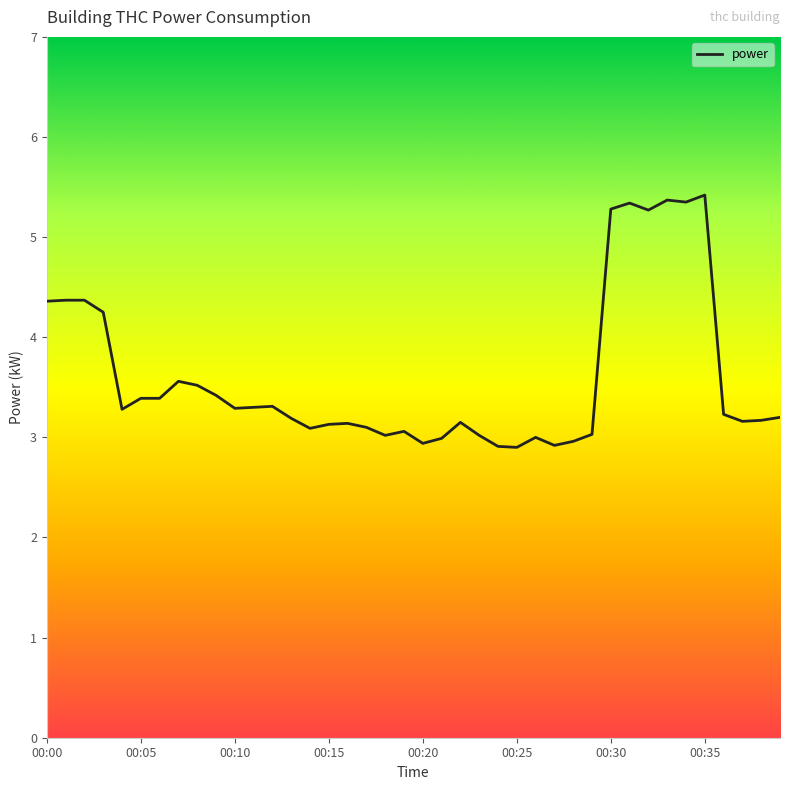

What is the difference between the maximum and minimum values?

2.5